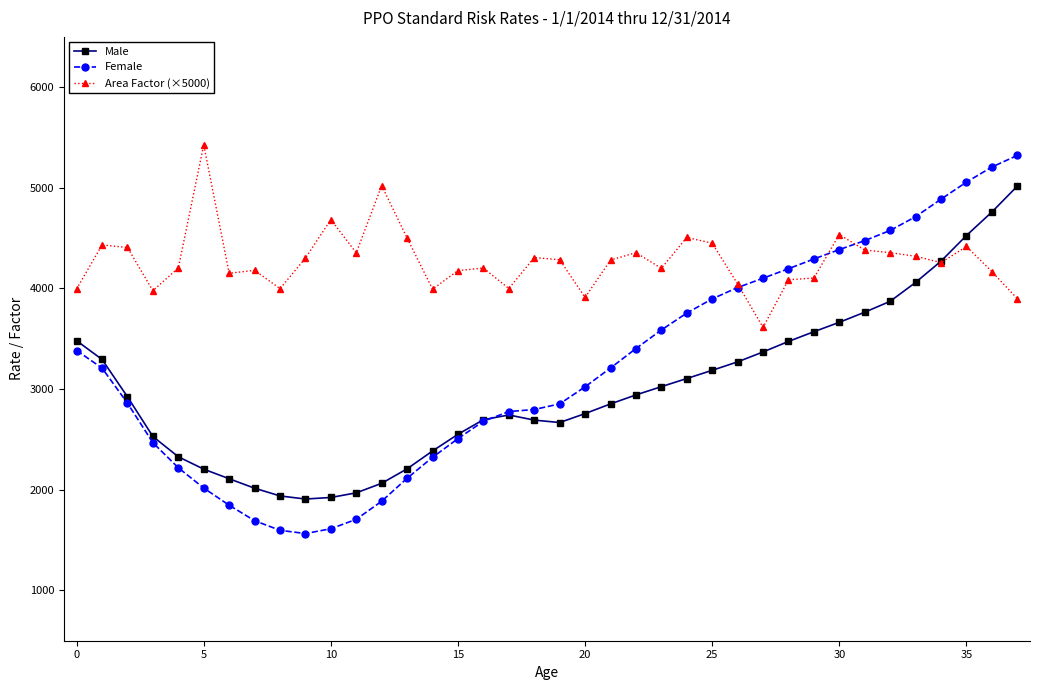

Count the number of categories in the chart.

38